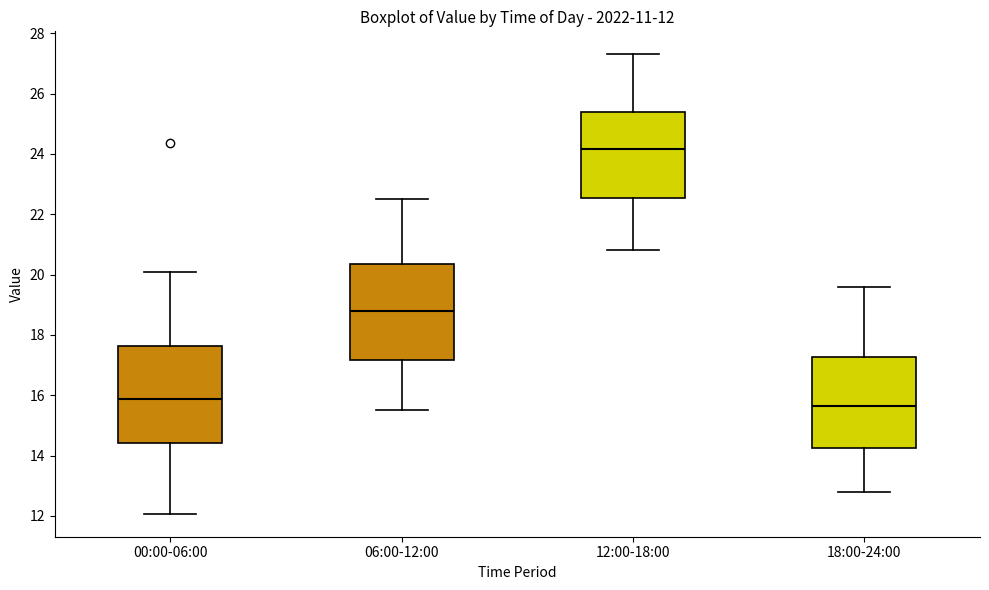

Which box's median line is the highest?

12:00-18:00